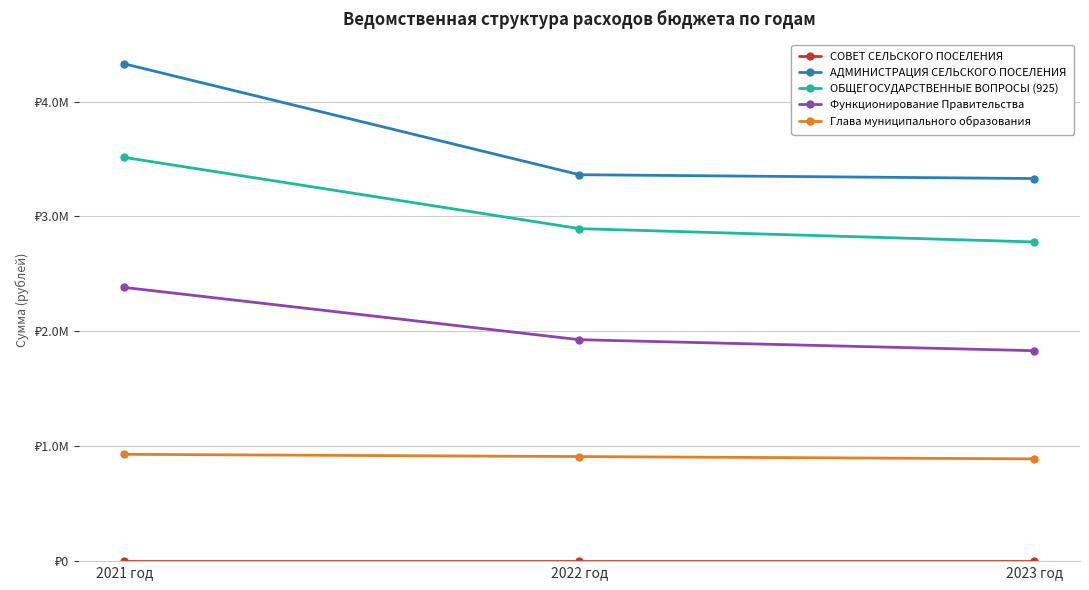

Is this an area chart (filled region under the line)?

No